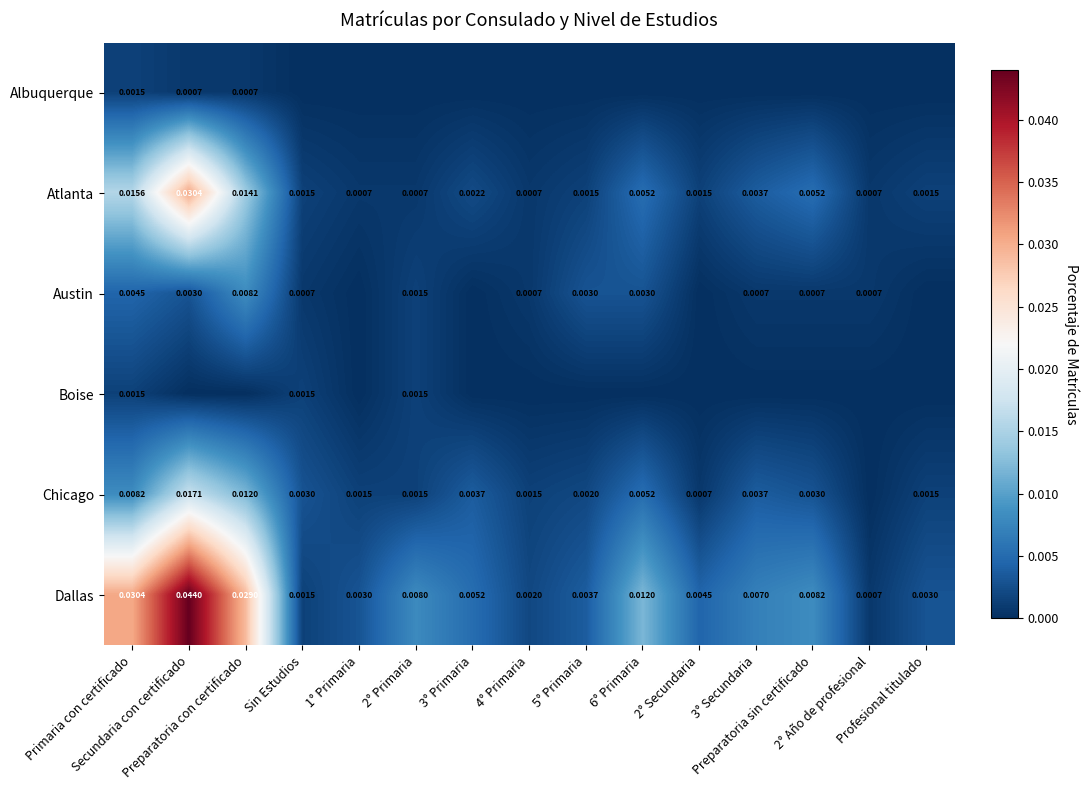

Rank the categories by Chicago value from lowest to highest.

2° Año de profesional, 2° Secundaria, 1° Primaria, 2° Primaria, 4° Primaria, Profesional titulado, 5° Primaria, Sin Estudios, Preparatoria sin certificado, 3° Primaria, 3° Secundaria, 6° Primaria, Primaria con certificado, Preparatoria con certificado, Secundaria con certificado